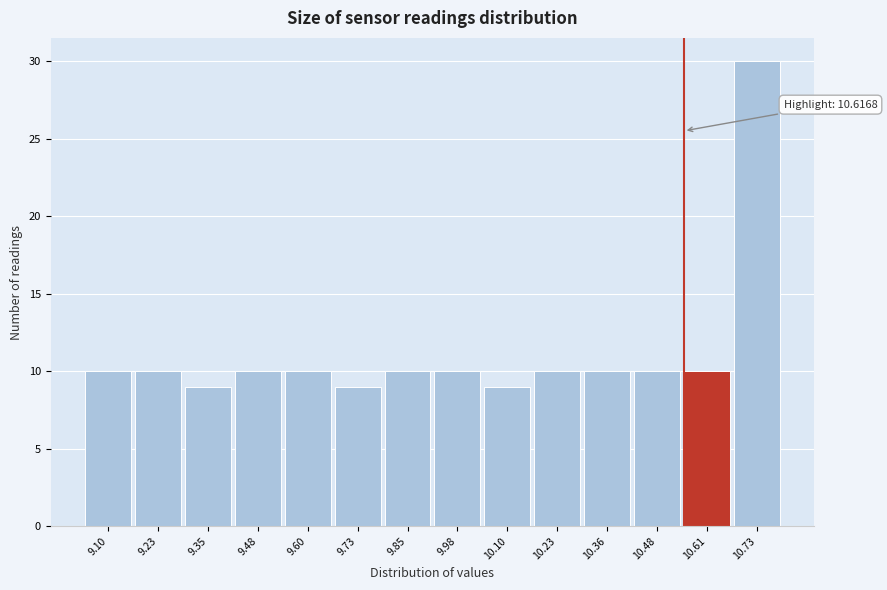

Reading left to right, transcribe all the data shown in this chart.

10	10	9	10	10	9	10	10	9	10	10	10	10	30